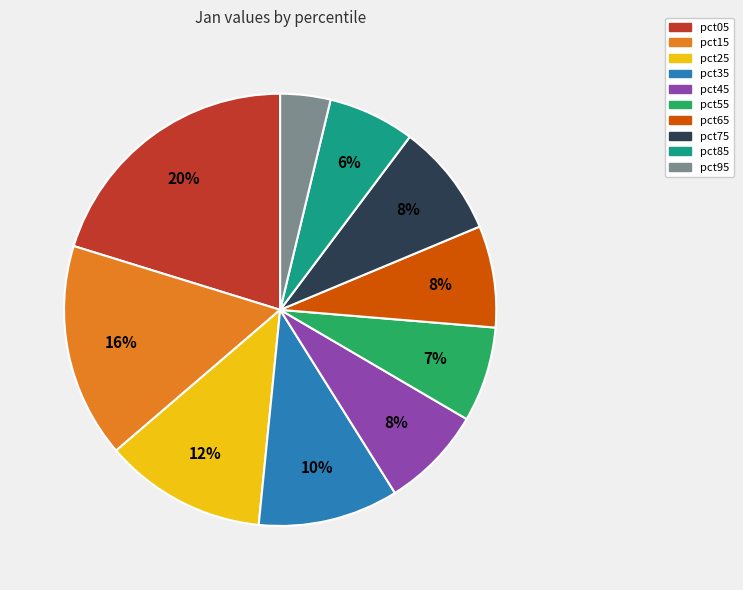

To the nearest percent, what is the average slice percentage?

10%